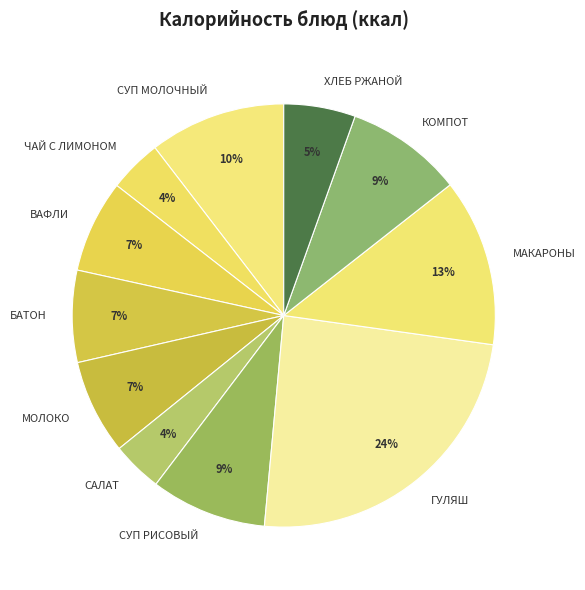

Between КОМПОТ and МАКАРОНЫ, which is larger?

МАКАРОНЫ